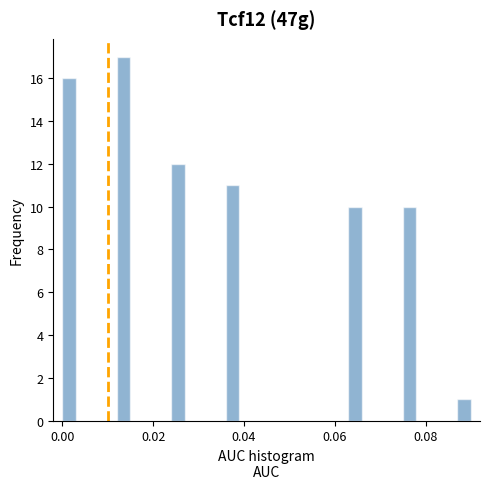

Around what value on the x-axis is the tallest bar? Give the approximate position of its centre, as read against the axis.

0.014